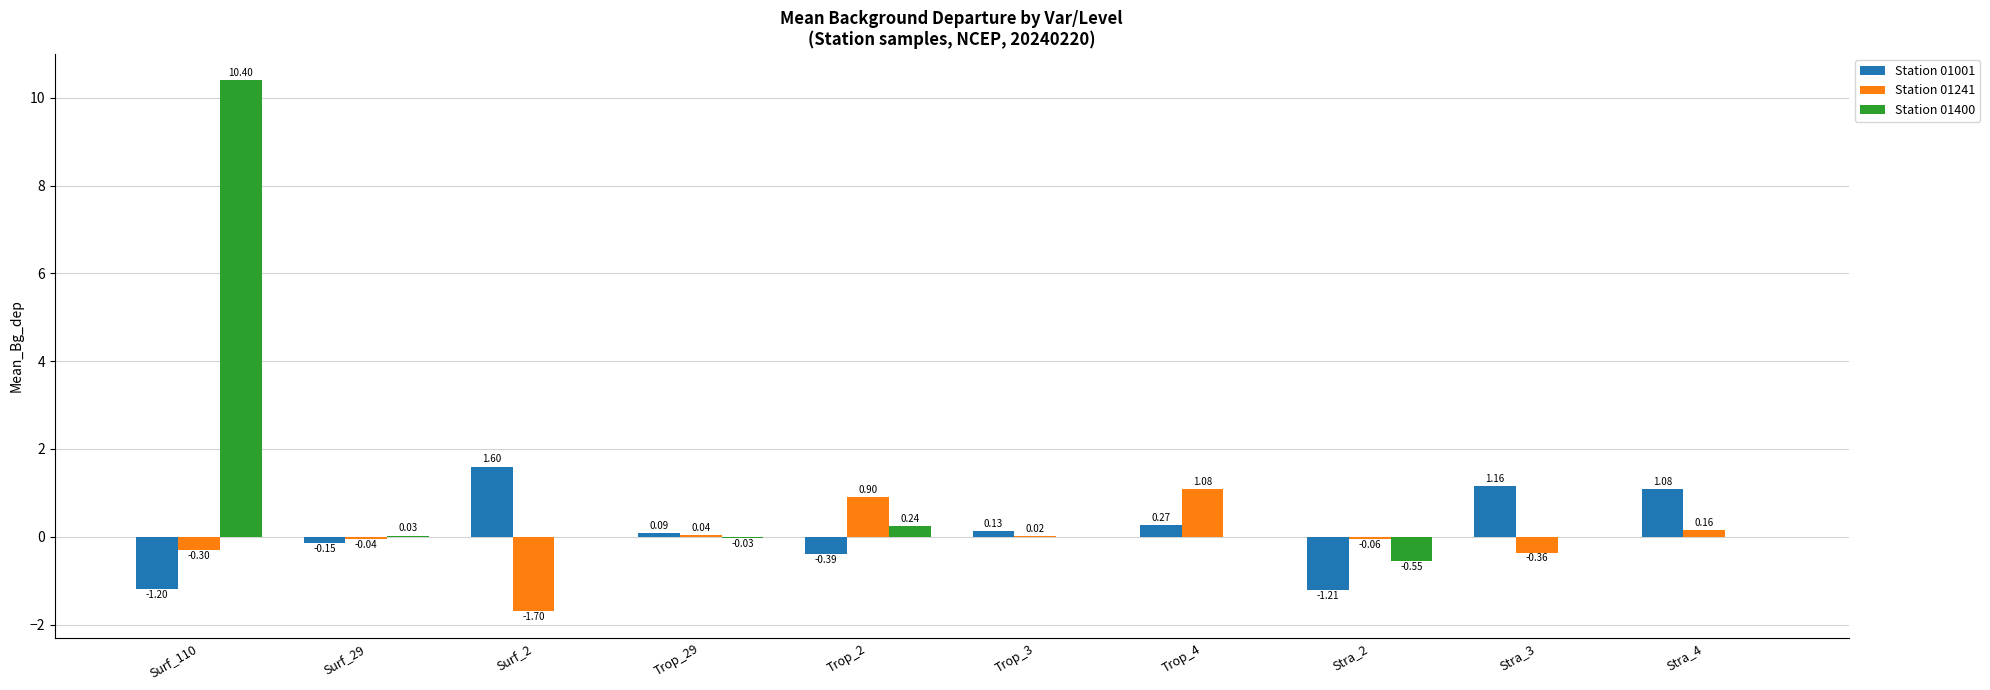

How many distinct data groups are displayed?

3